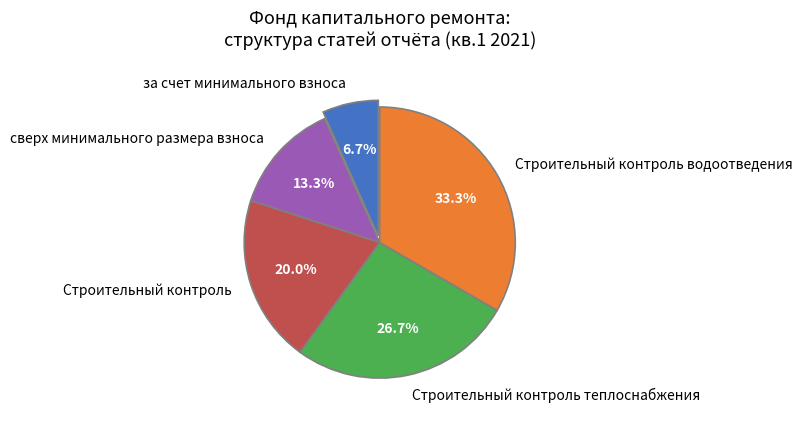

How many segments does this pie chart have?

5